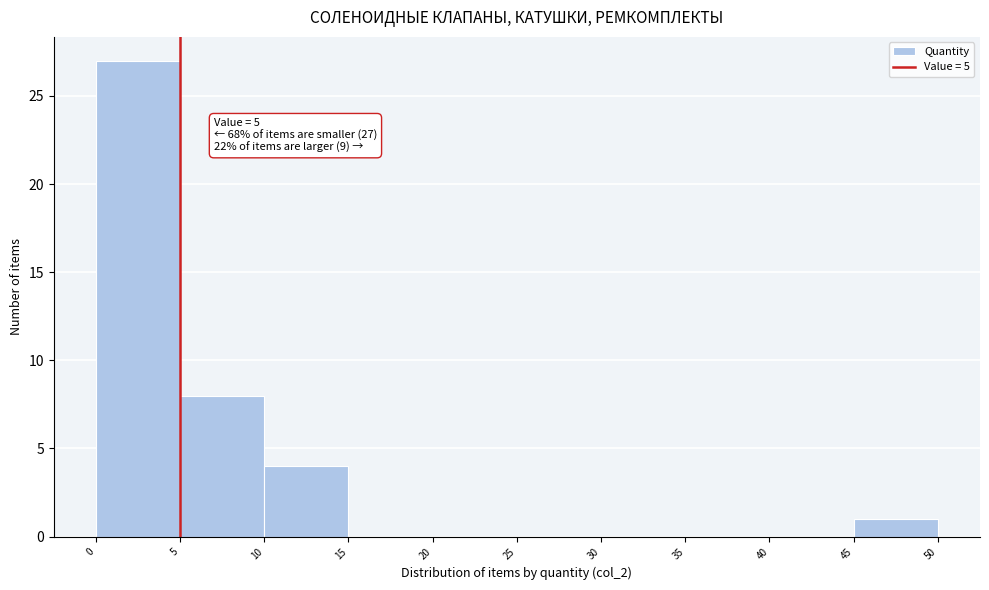

Over which range of the x-axis is the bar tallest?

0 to 5